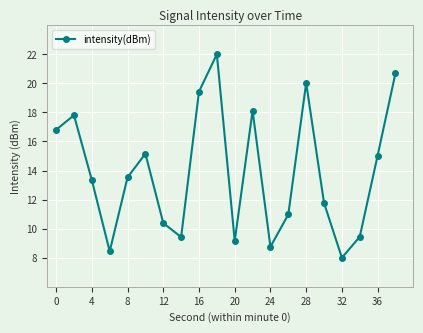

What is the maximum value shown in the chart?

22.0